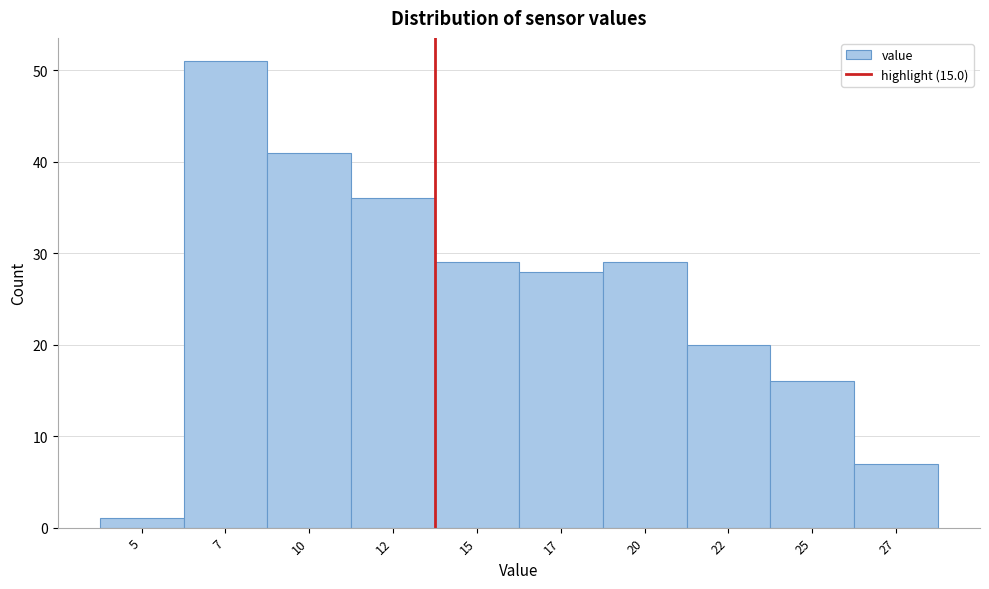

Reading right to left, list all the values displayed in this chart.

7	16	20	29	28	29	36	41	51	1